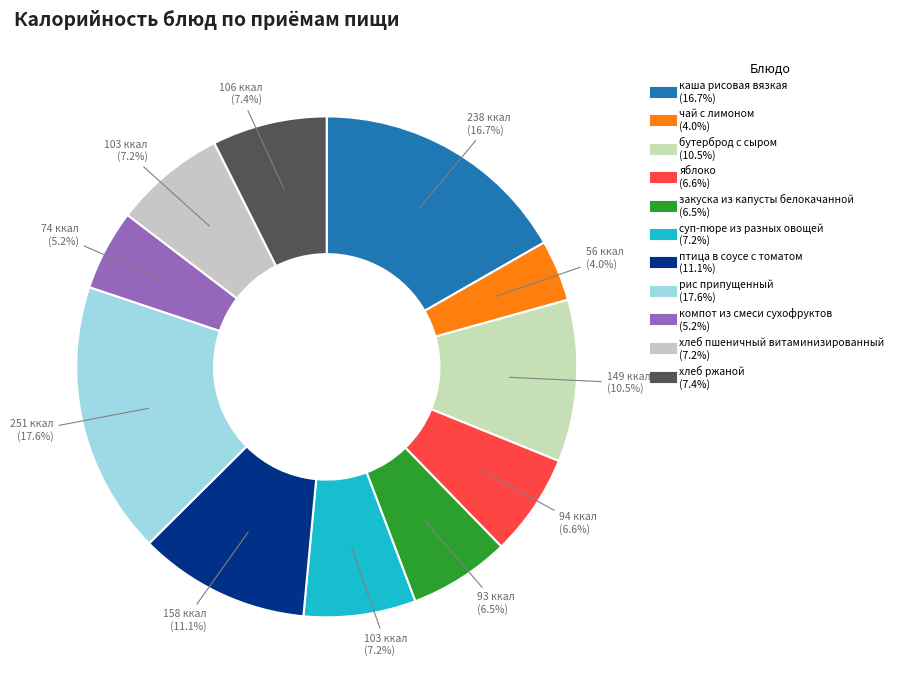

What is the smallest slice in the pie chart?

чай с лимоном